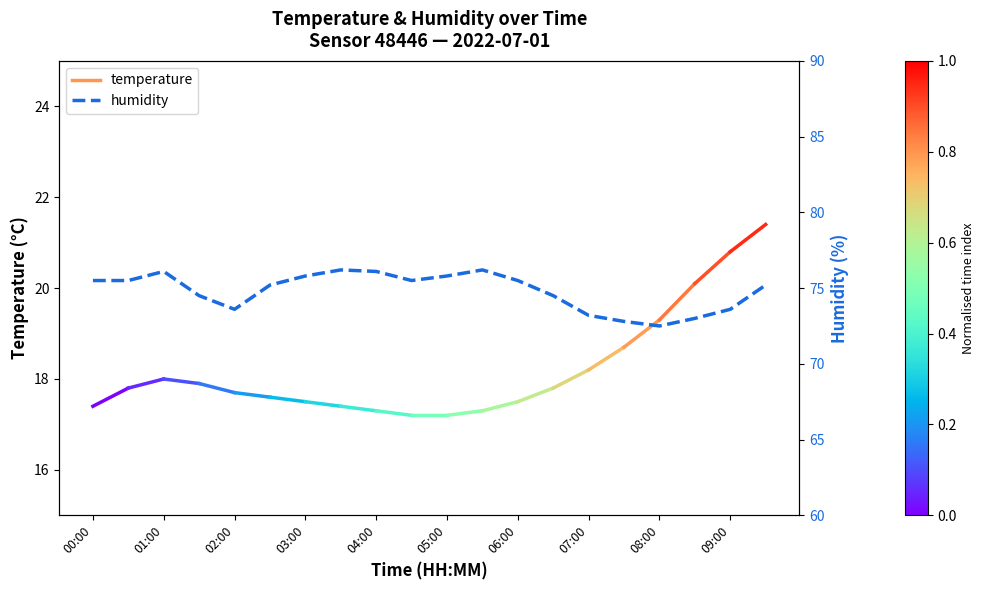

How many categories are shown in the chart?

20